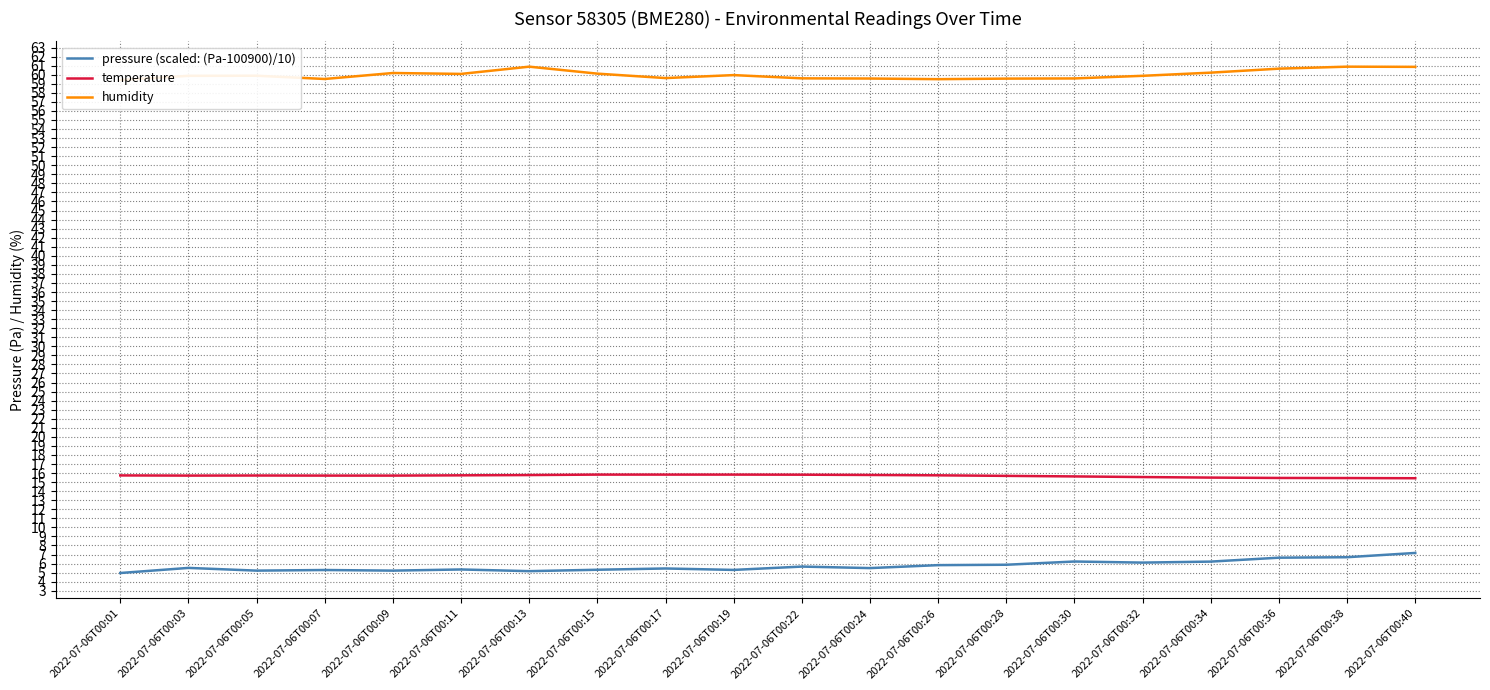

Reading left to right, list all the values displayed in this chart.

pressure (scaled: (Pa-100900)/10): 2022-07-06T00:01=5.0	2022-07-06T00:03=5.5	2022-07-06T00:05=5.2	2022-07-06T00:07=5.3	2022-07-06T00:09=5.2	2022-07-06T00:11=5.4	2022-07-06T00:13=5.2	2022-07-06T00:15=5.3	2022-07-06T00:17=5.5	2022-07-06T00:19=5.3	2022-07-06T00:22=5.7	2022-07-06T00:24=5.5	2022-07-06T00:26=5.8	2022-07-06T00:28=5.9	2022-07-06T00:30=6.2	2022-07-06T00:32=6.1	2022-07-06T00:34=6.2	2022-07-06T00:36=6.7	2022-07-06T00:38=6.7	2022-07-06T00:40=7.2
temperature: 2022-07-06T00:01=15.7	2022-07-06T00:03=15.7	2022-07-06T00:05=15.7	2022-07-06T00:07=15.7	2022-07-06T00:09=15.7	2022-07-06T00:11=15.8	2022-07-06T00:13=15.8	2022-07-06T00:15=15.8	2022-07-06T00:17=15.8	2022-07-06T00:19=15.8	2022-07-06T00:22=15.8	2022-07-06T00:24=15.8	2022-07-06T00:26=15.8	2022-07-06T00:28=15.7	2022-07-06T00:30=15.6	2022-07-06T00:32=15.6	2022-07-06T00:34=15.5	2022-07-06T00:36=15.5	2022-07-06T00:38=15.4	2022-07-06T00:40=15.4
humidity: 2022-07-06T00:01=59.4	2022-07-06T00:03=59.9	2022-07-06T00:05=59.9	2022-07-06T00:07=59.5	2022-07-06T00:09=60.2	2022-07-06T00:11=60.1	2022-07-06T00:13=60.9	2022-07-06T00:15=60.1	2022-07-06T00:17=59.6	2022-07-06T00:19=60.0	2022-07-06T00:22=59.6	2022-07-06T00:24=59.6	2022-07-06T00:26=59.5	2022-07-06T00:28=59.6	2022-07-06T00:30=59.6	2022-07-06T00:32=59.9	2022-07-06T00:34=60.2	2022-07-06T00:36=60.7	2022-07-06T00:38=60.9	2022-07-06T00:40=60.9